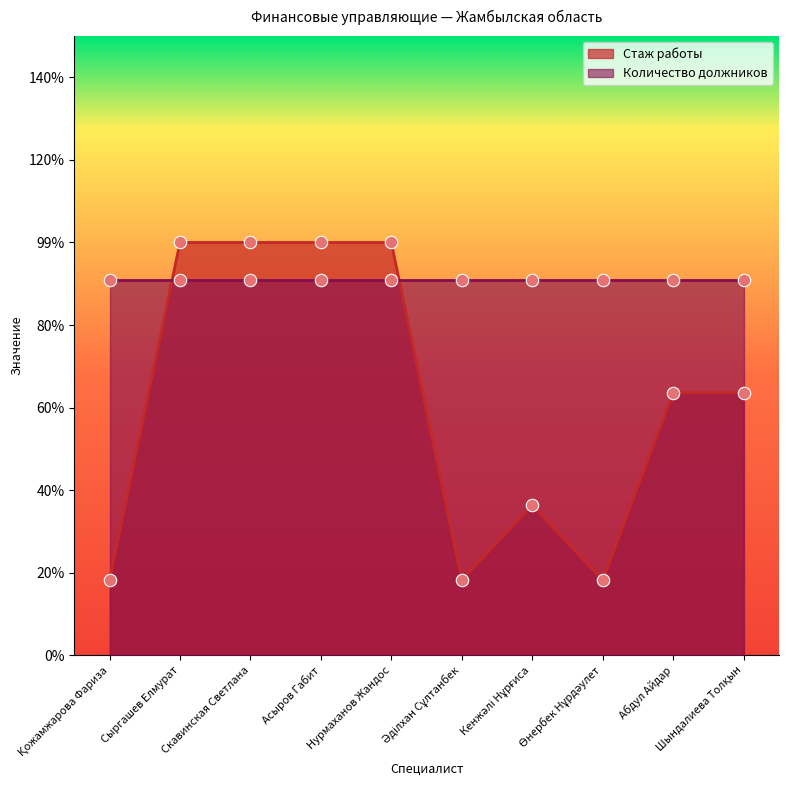

What is the change in value from Скавинская Светлана to Кенжәлі Нұрғиса?

-0.6